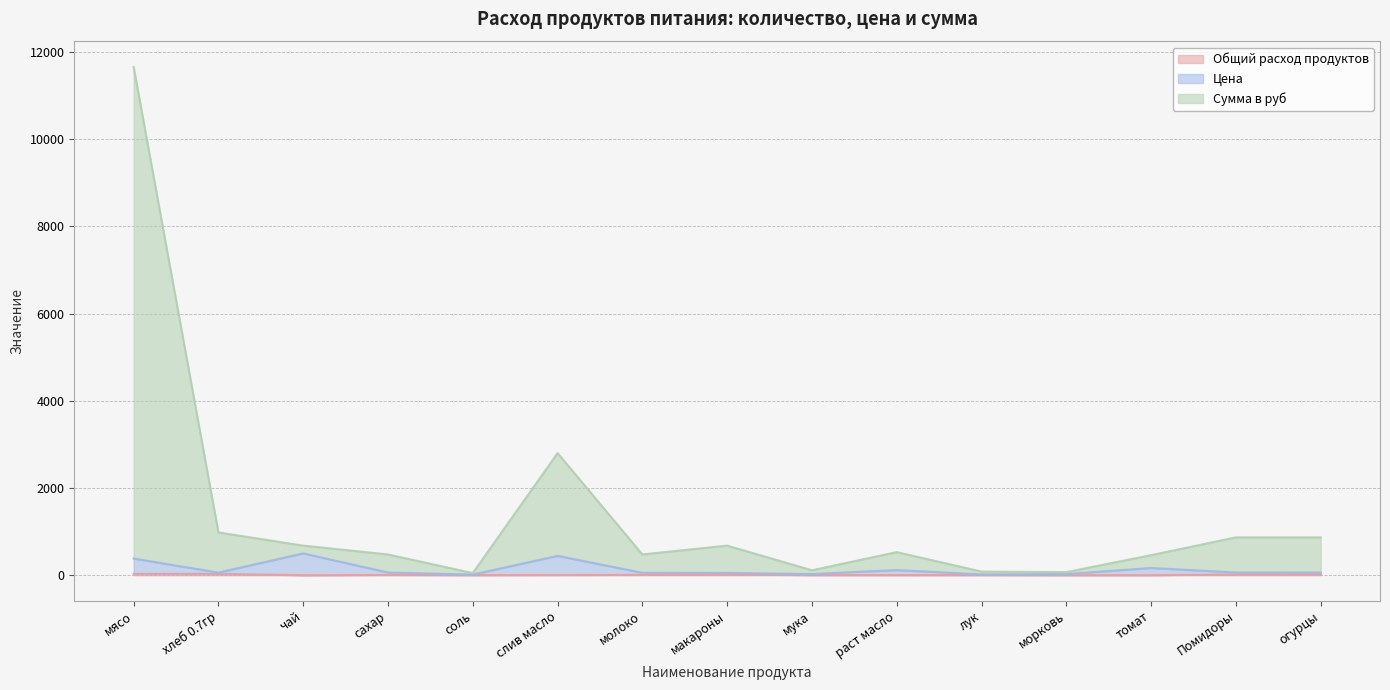

At which label does Сумма в руб first exceed 530?

мясо